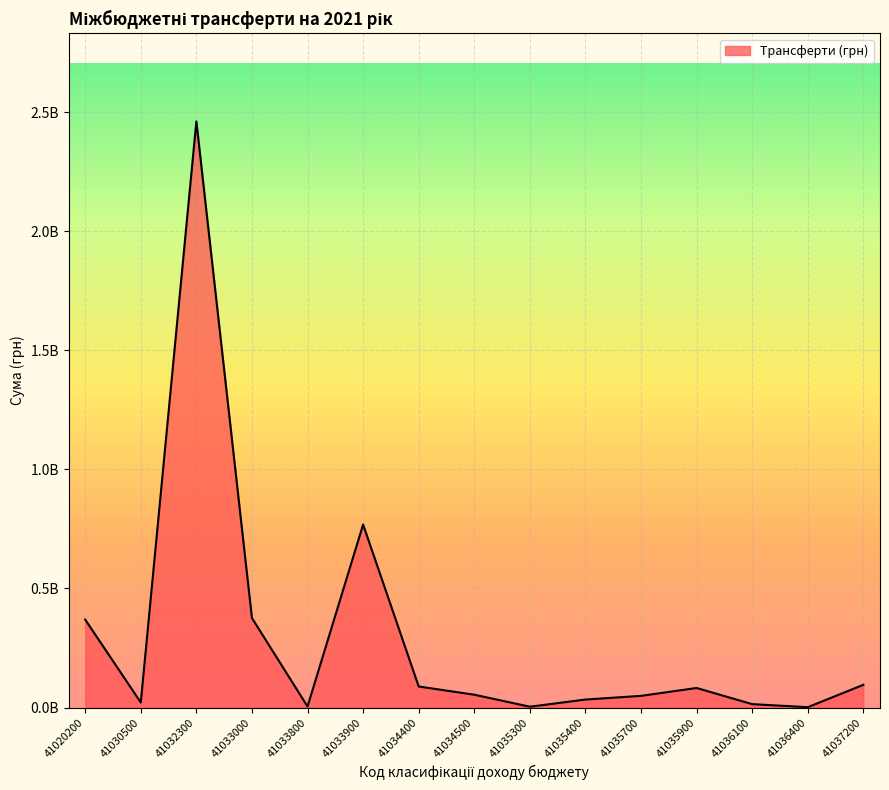

Where is the first local maximum?

41032300